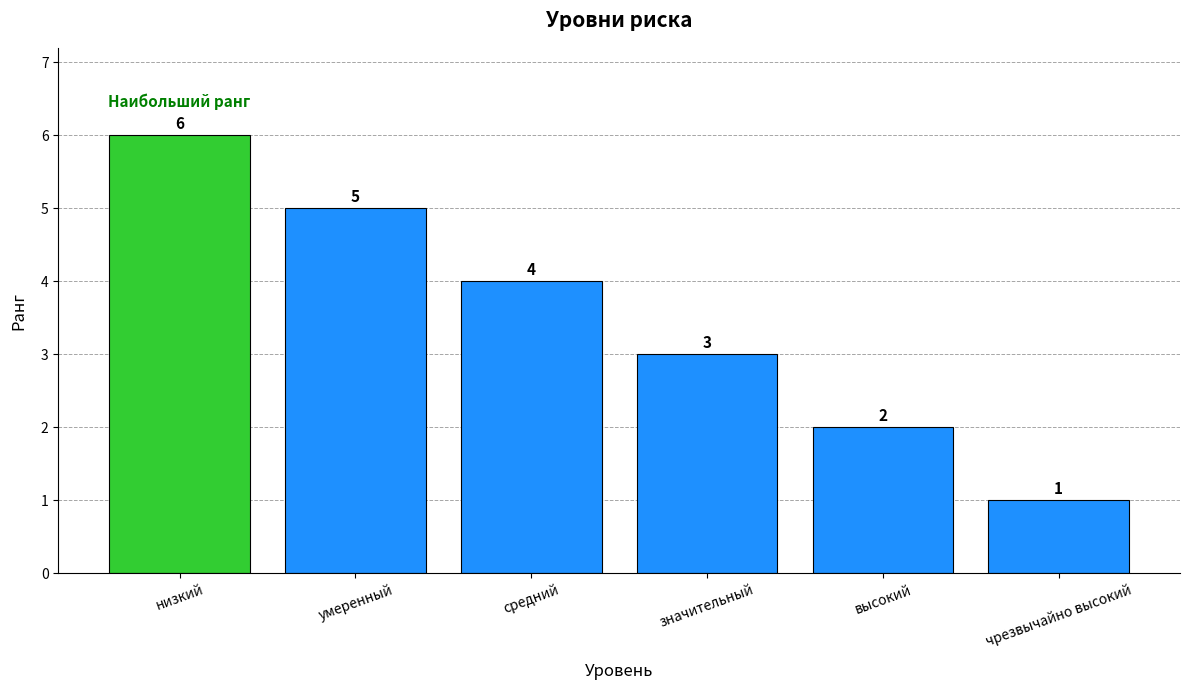

What is the change in value from средний to значительный?

-1